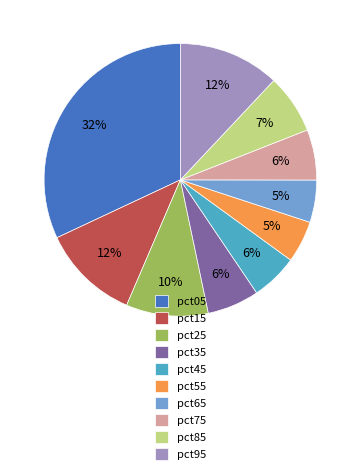

To the nearest percent, what is the difference between the largest and smallest slice percentages?

27%